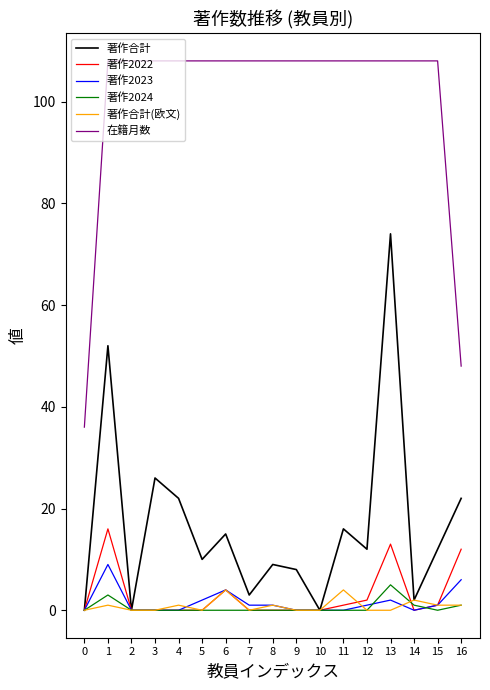

Is the value of 著作2024 at 1 greater than the value of 著作2022 at 13?

No